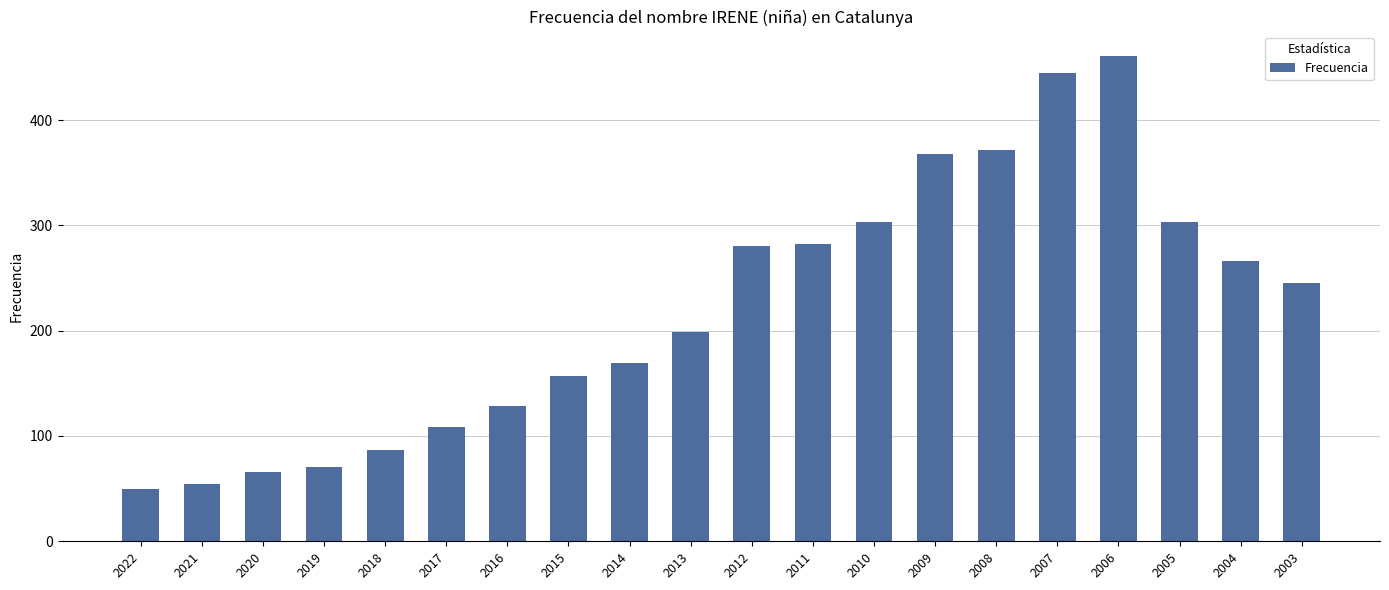

What is the change in value from 2020 to 2016?

+62